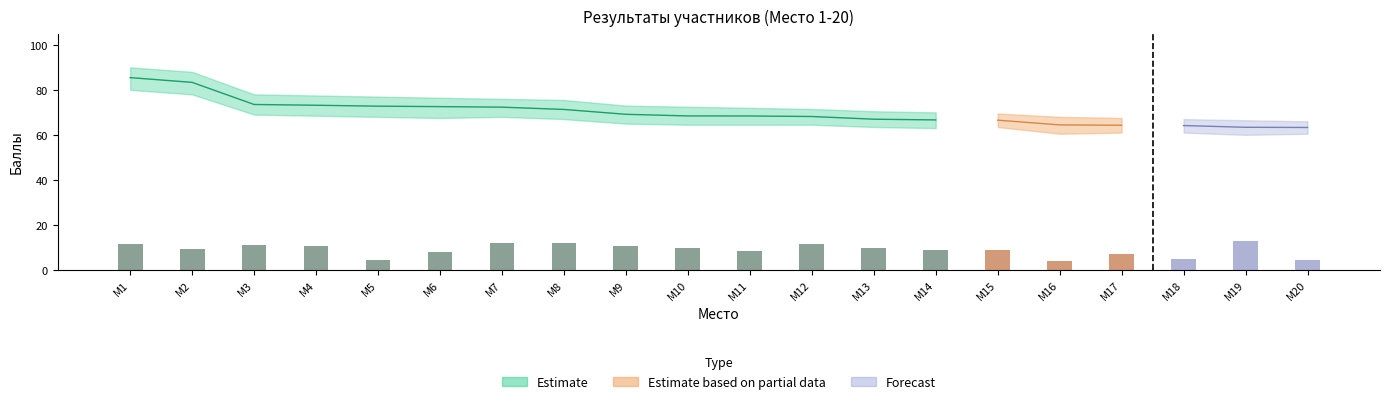

Between 10 and 2, which is larger?

2